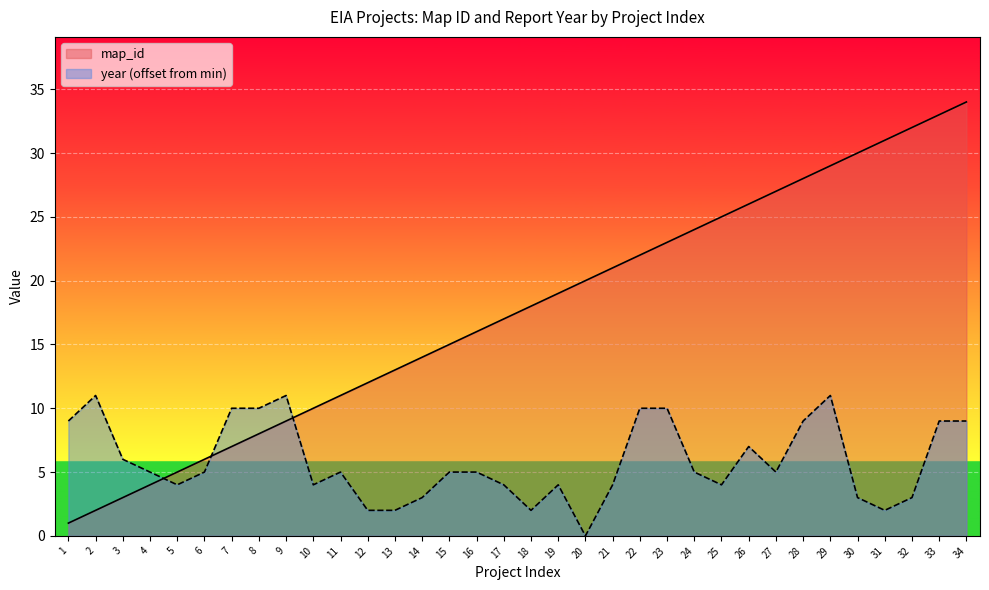

Between which two adjacent categories do year and map_id first intersect?

4 and 5